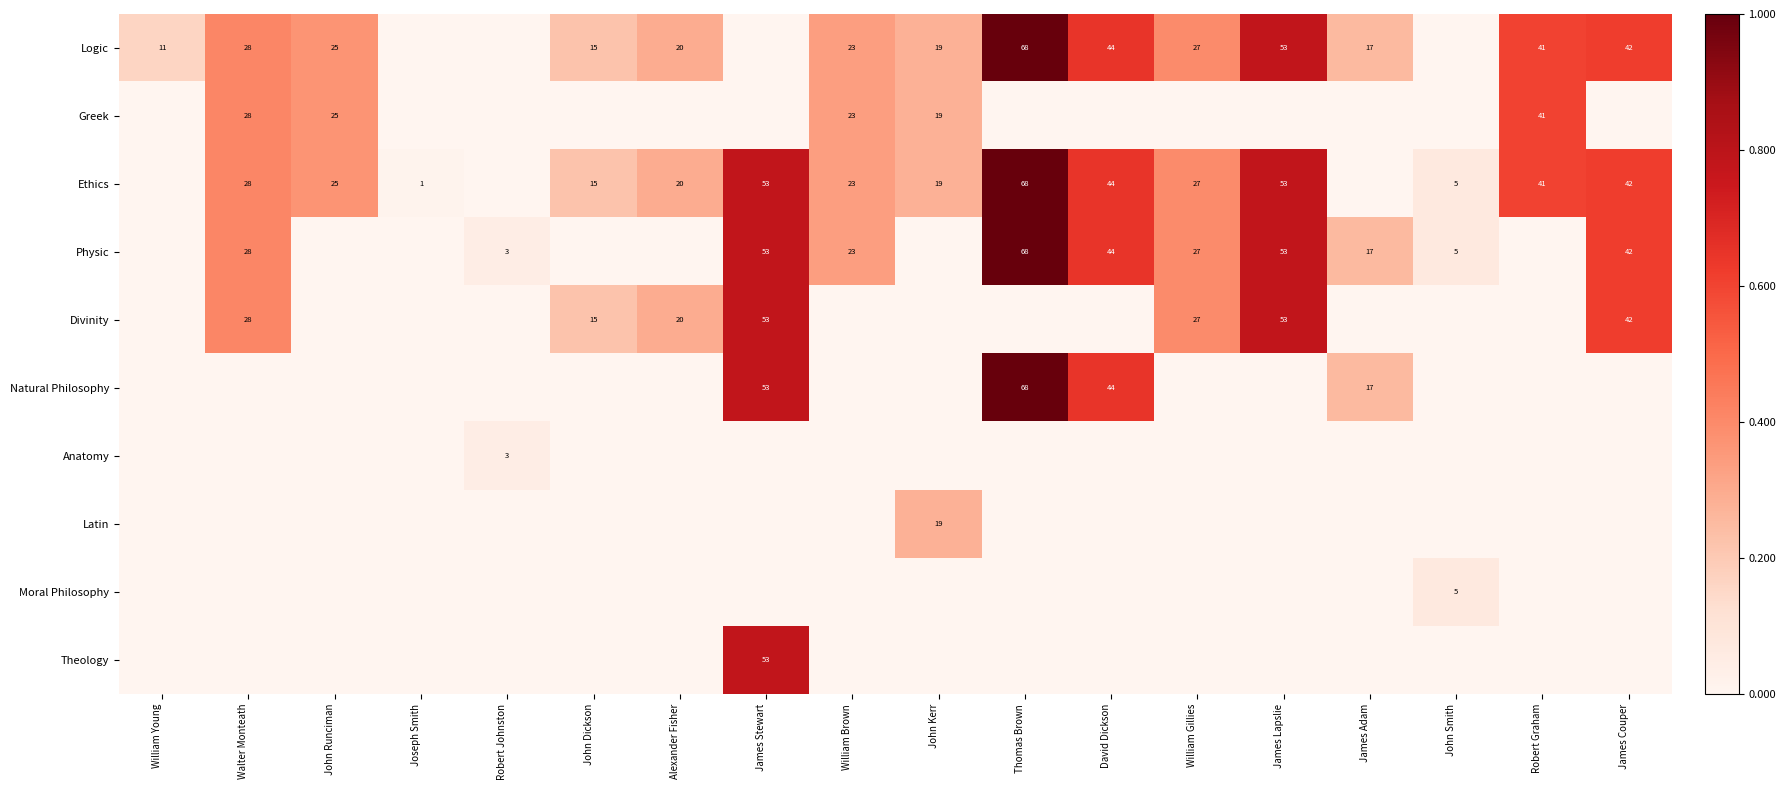

The Logic series shows 25 at John Runciman. True or false?

True